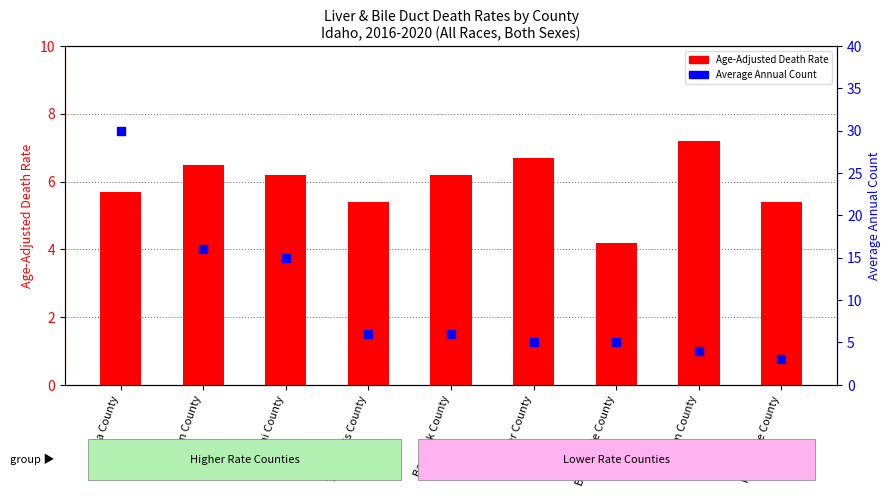

Which series has the widest spread of Y values?

Average Annual Count